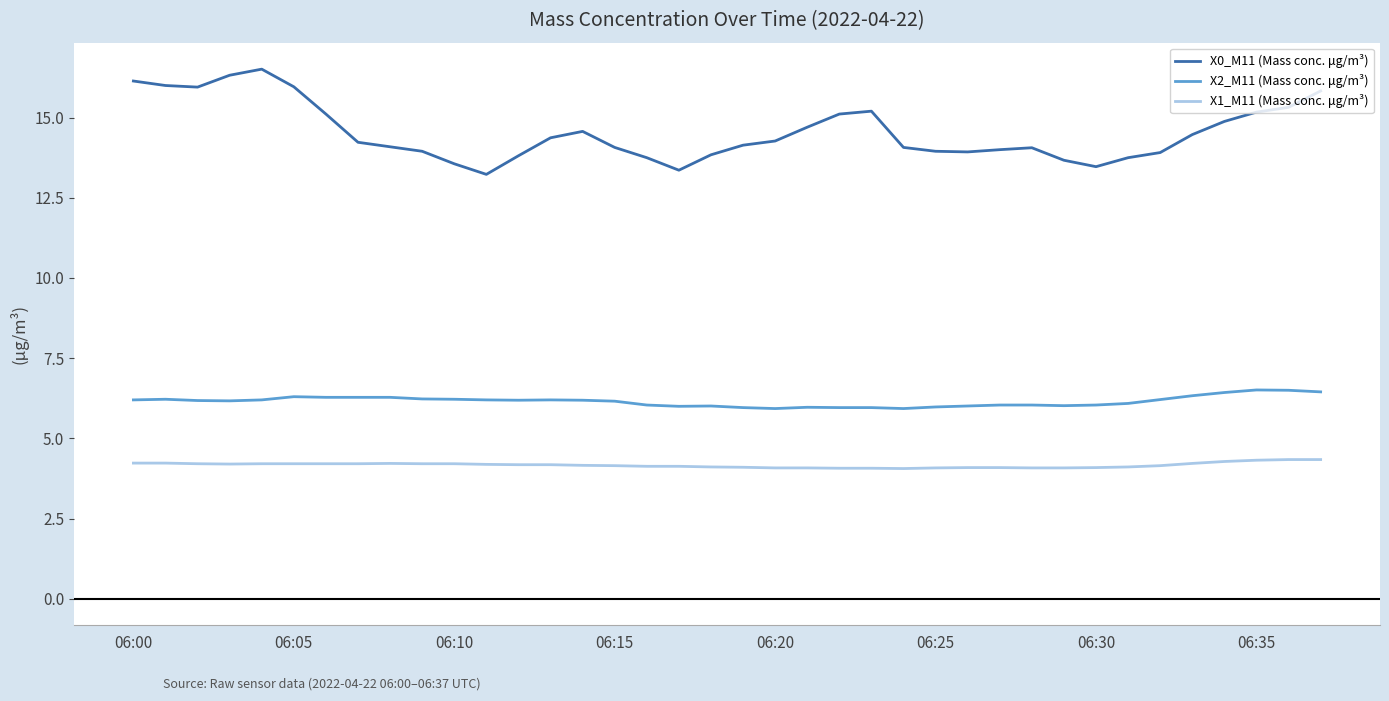

True or false: X2_M11 (Mass conc. μg/m³) and X1_M11 (Mass conc. μg/m³) intersect in this chart.

False